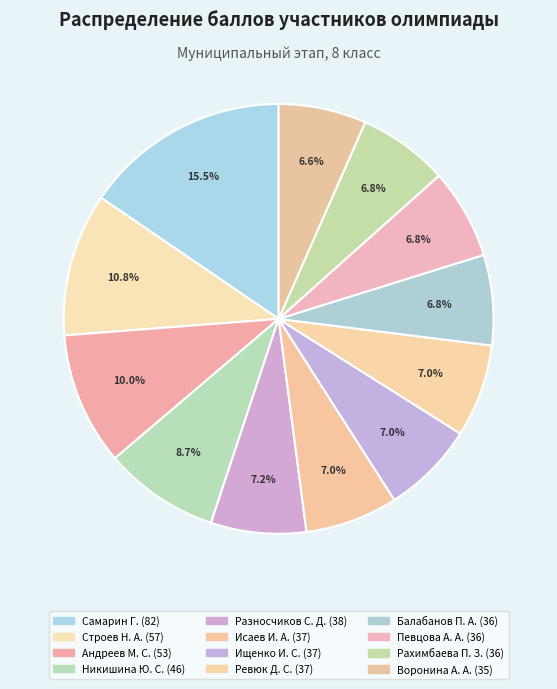

What is the largest slice in the pie chart?

Самарин Г.